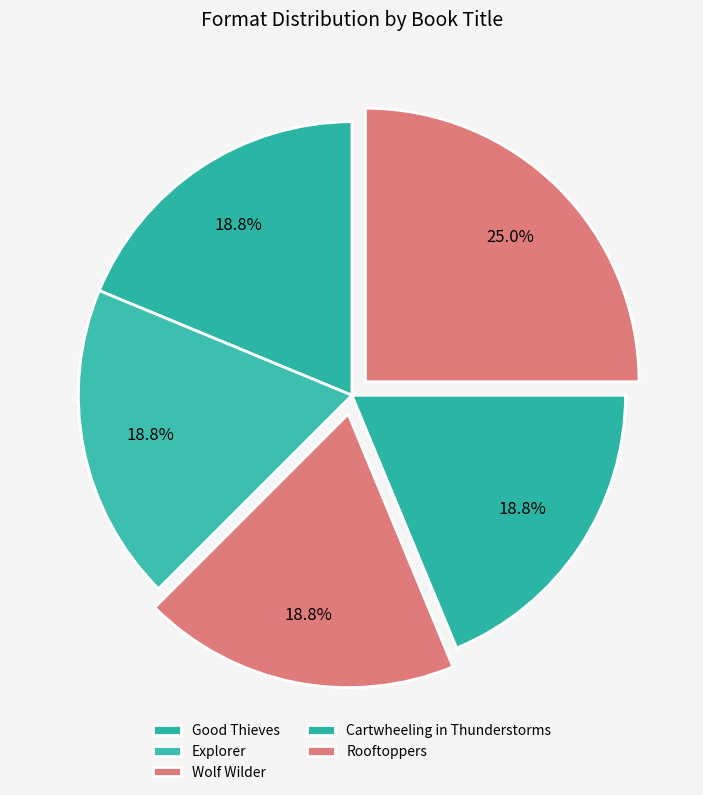

Which slice is the smallest?

Good Thieves